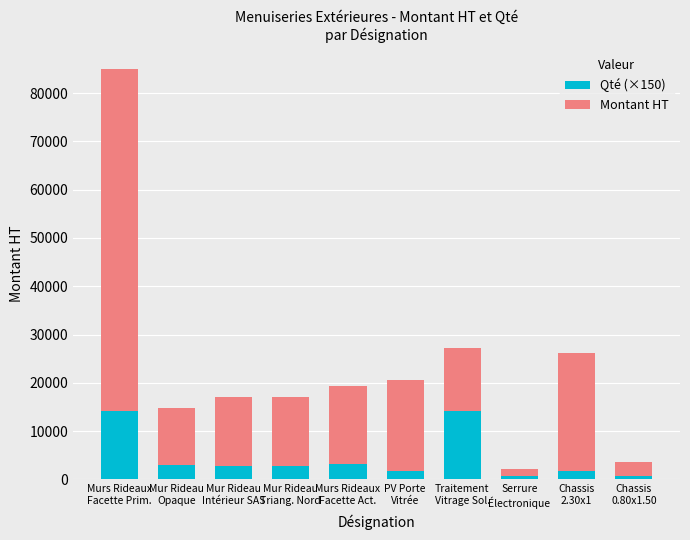

What is the maximum value for Qté (×150)?

14220.0